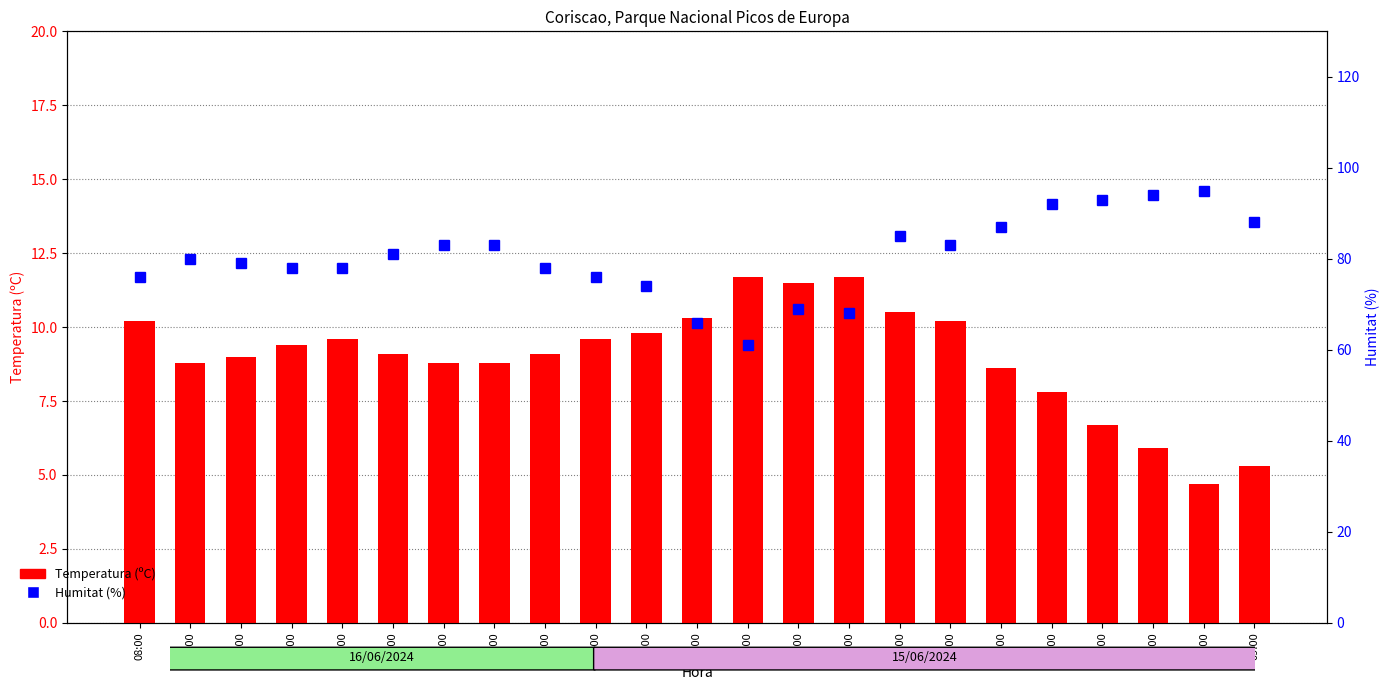

What is the label of the 3rd bar from the left?

06:00